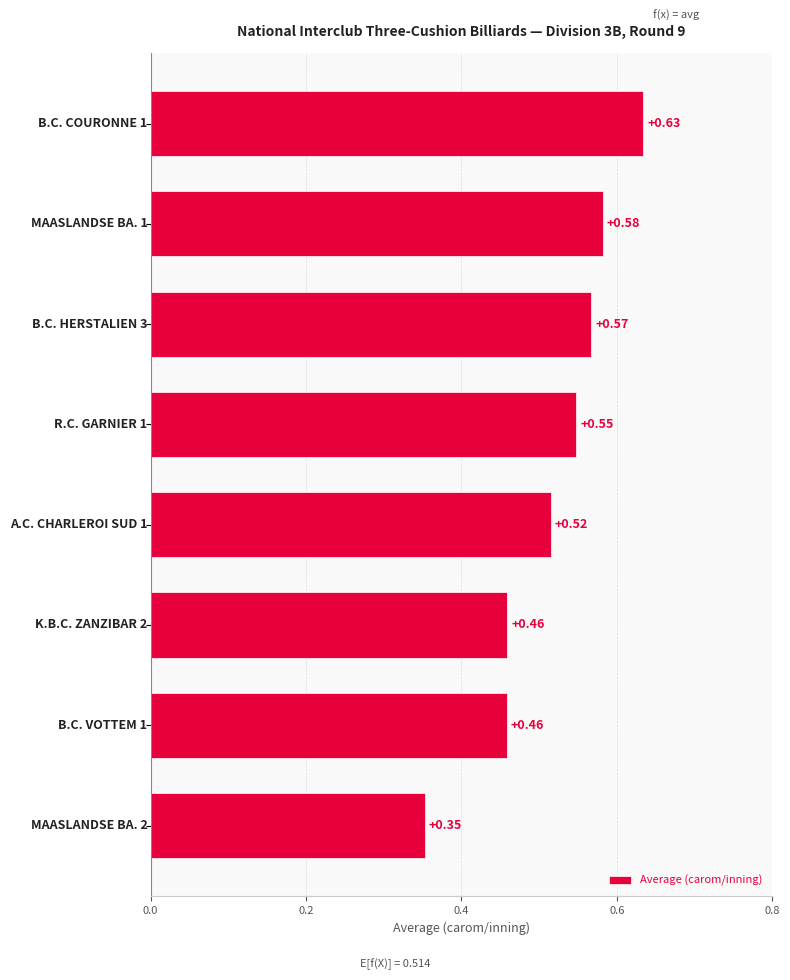

What is the sum of all values?

4.1